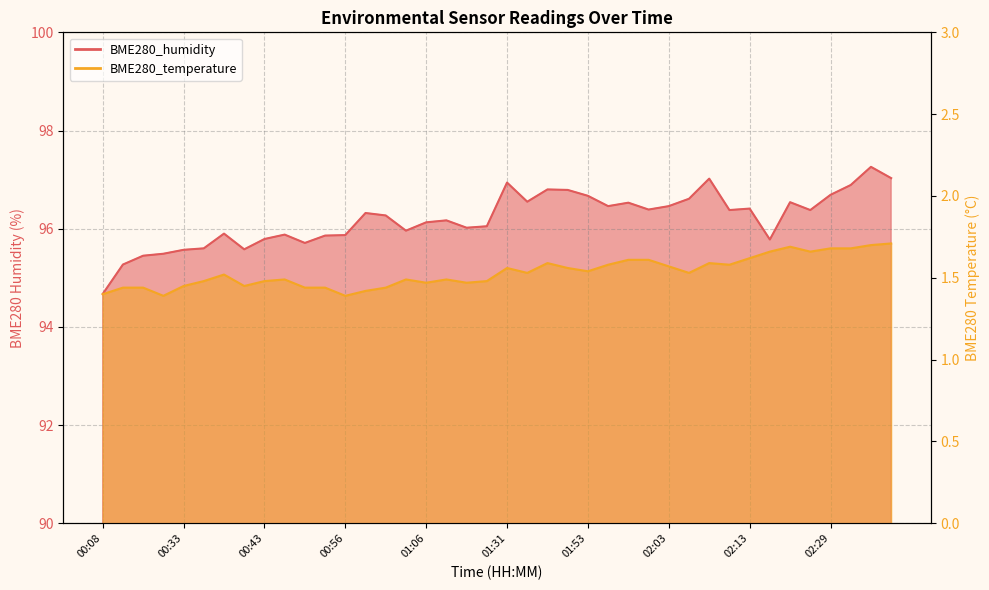

True or false: BME280_humidity and BME280_temperature intersect in this chart.

False